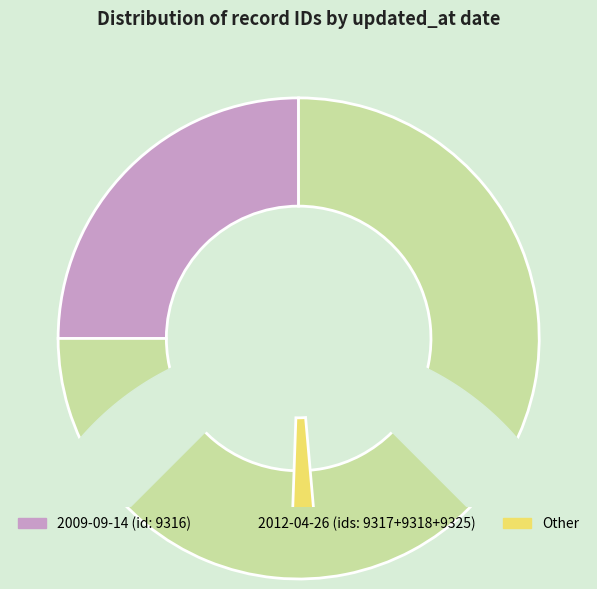

What is the largest slice in the pie chart?

2012-04-26 (9325)